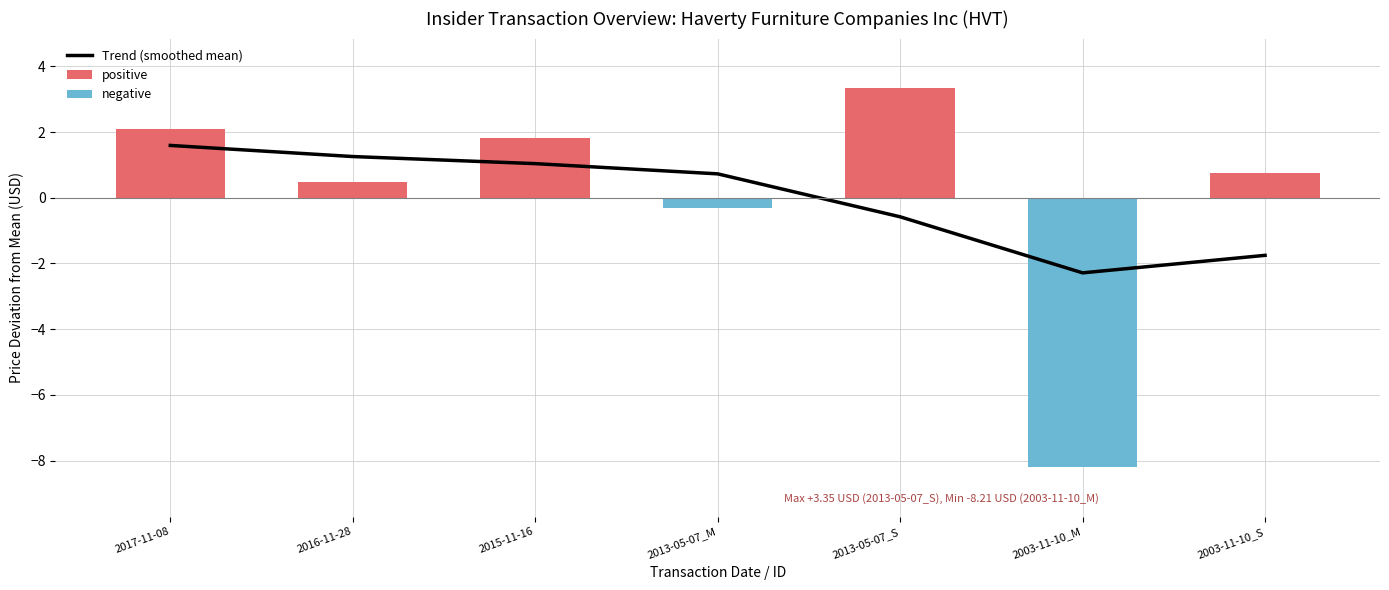

Which series changed the most between 2003-11-10_M and 2003-11-10_S?

negative